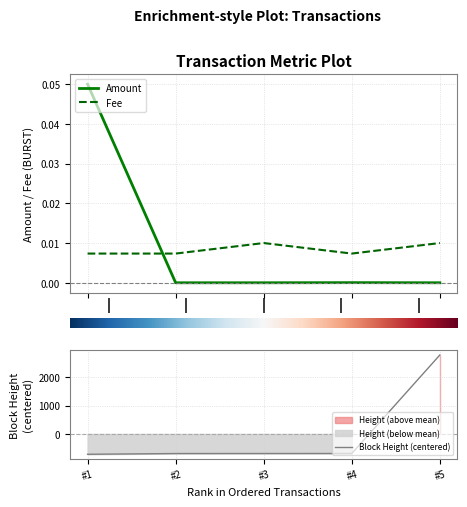

True or false: Fee and Amount cross at least once.

True